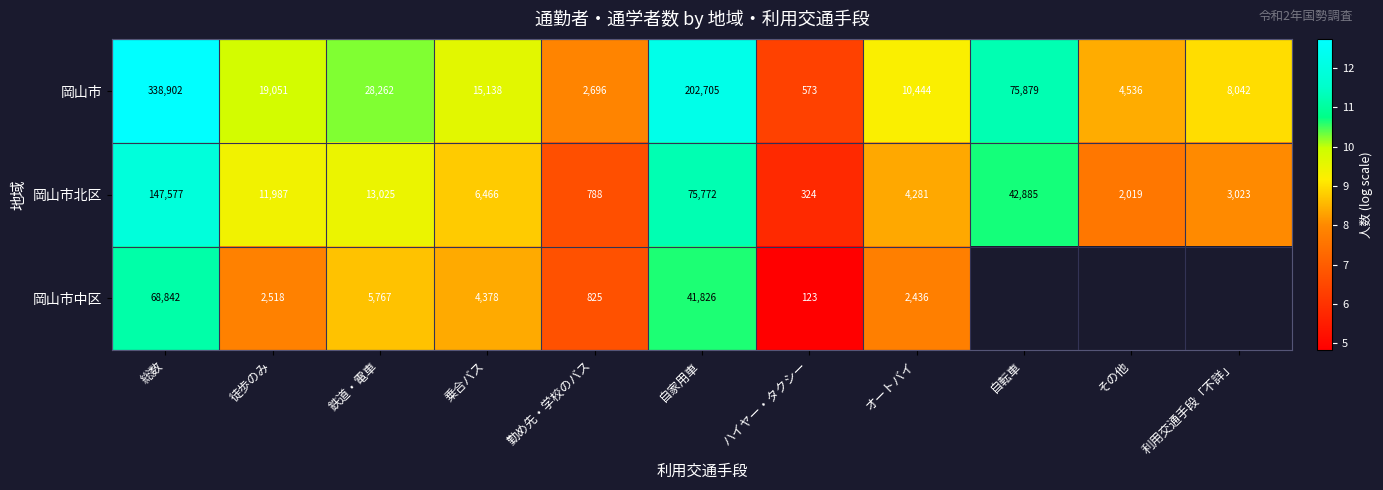

At 総数, list the series in order from largest to smallest.

岡山市, 岡山市北区, 岡山市中区